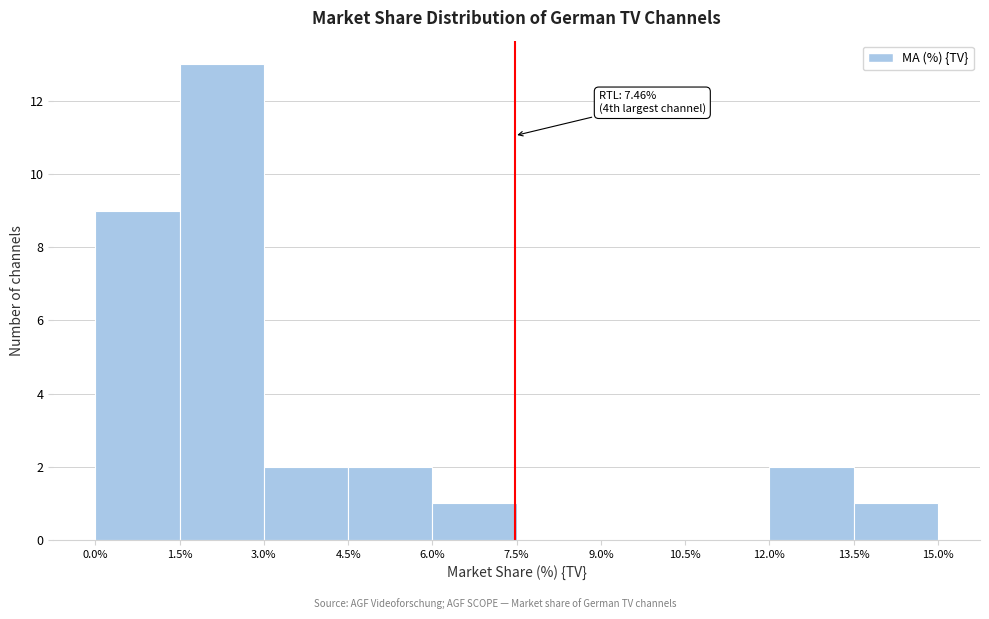

Over which range of the x-axis is the bar tallest?

1.5% to 3.0%